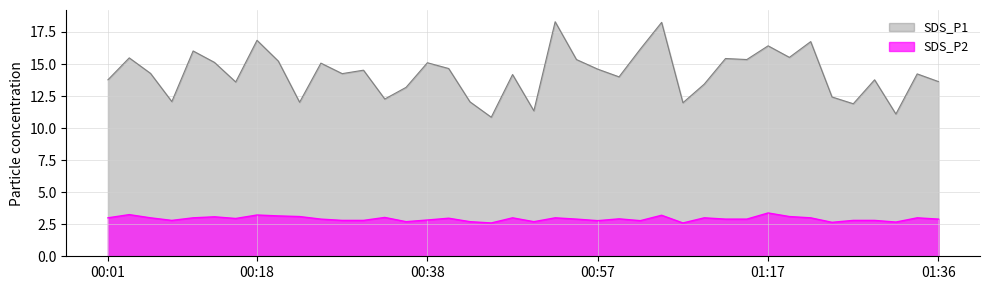

What is the sum of all SDS_P2 values?

116.9